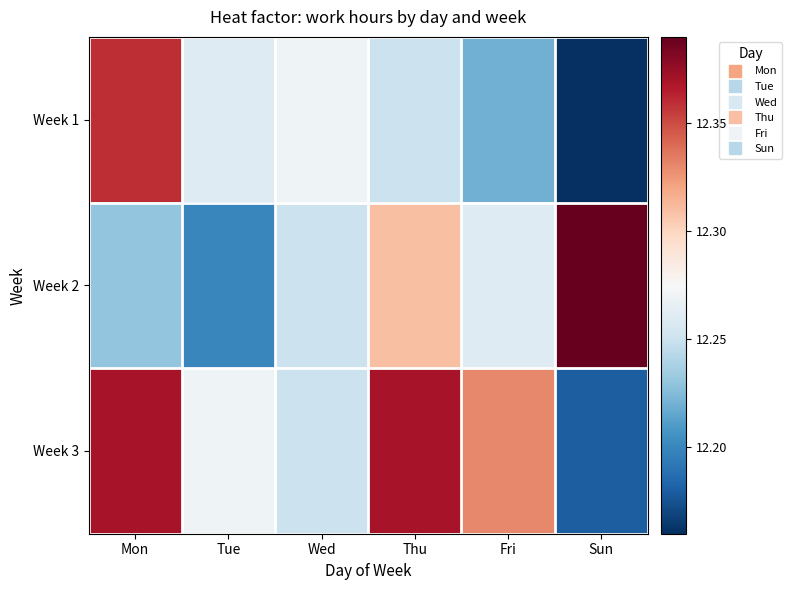

How many series are shown in this chart?

3